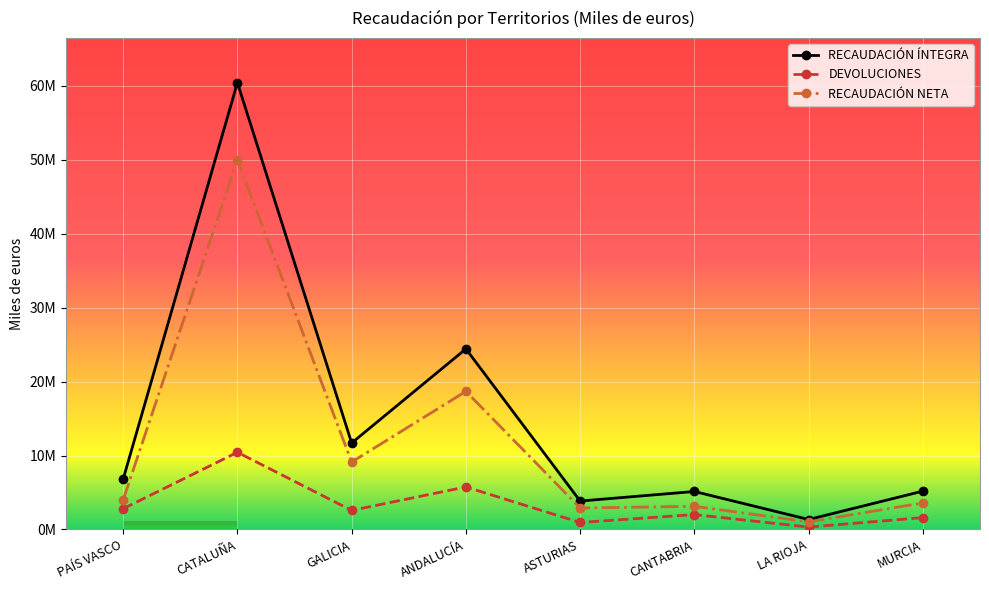

The value of RECAUDACIÓN ÍNTEGRA at CATALUÑA is 18.8. True or false?

False